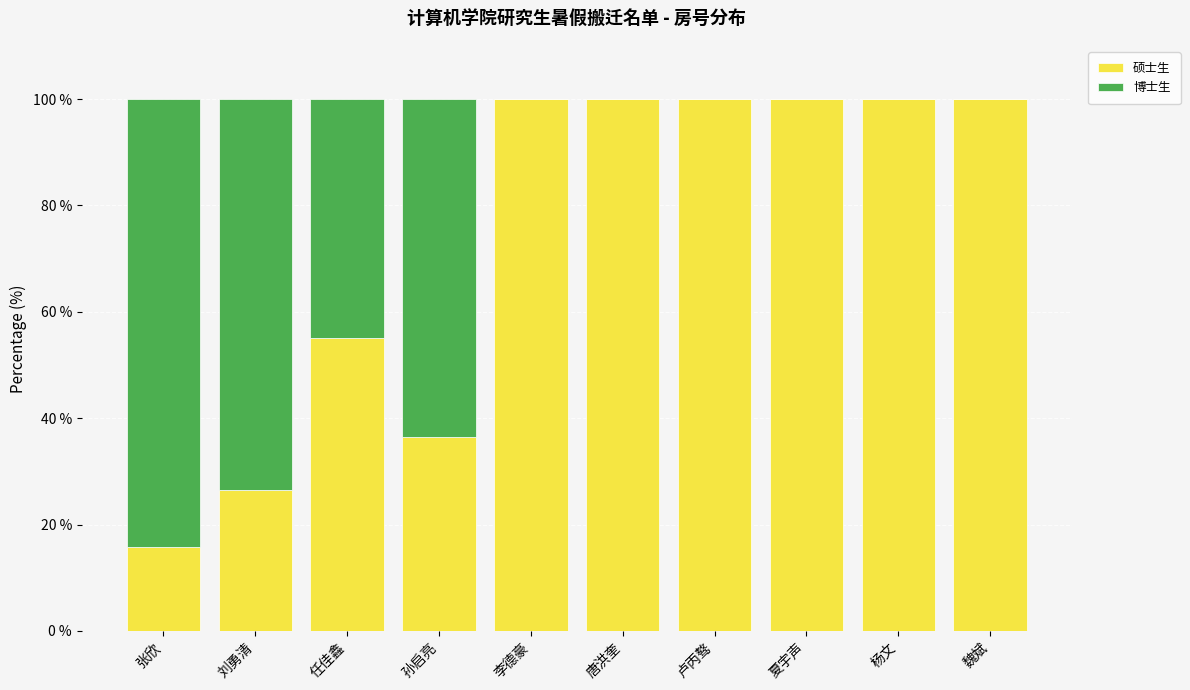

Does the chart contain stacked bars?

Yes